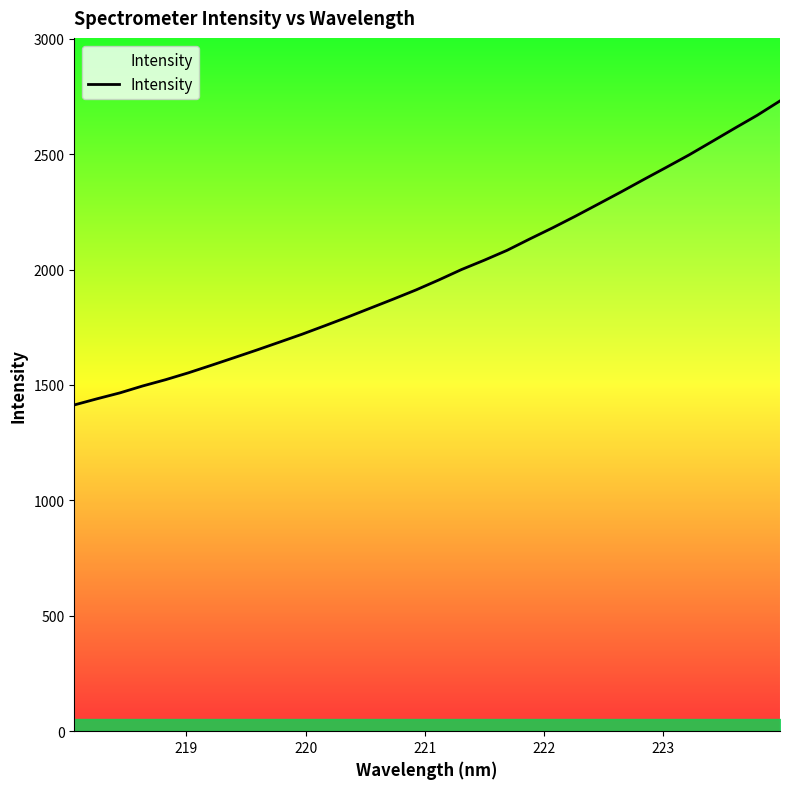

What is the maximum value shown in the chart?

2730.3